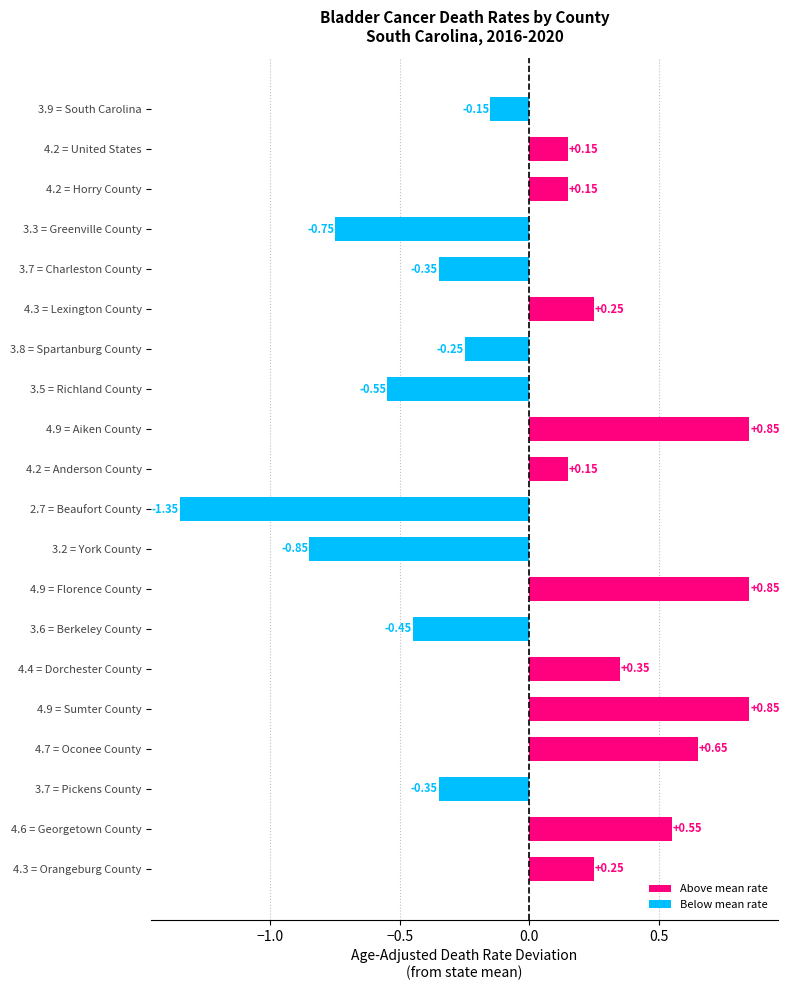

What is the change in value from 3.3 = Greenville County to 4.9 = Florence County?

+1.6